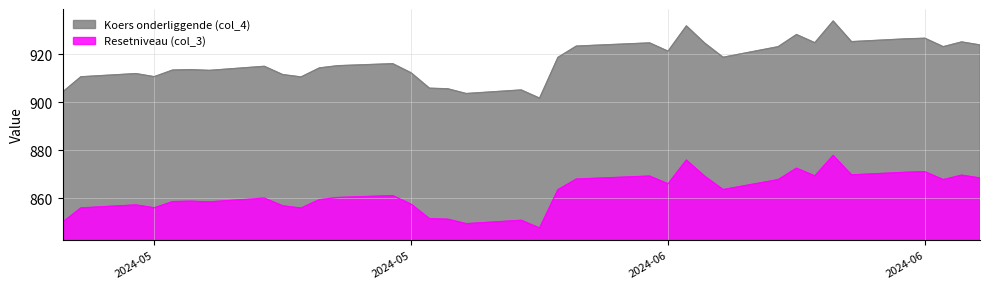

What is the difference between the second highest and second lowest values in the Koers onderliggende (col_4) series?

28.2